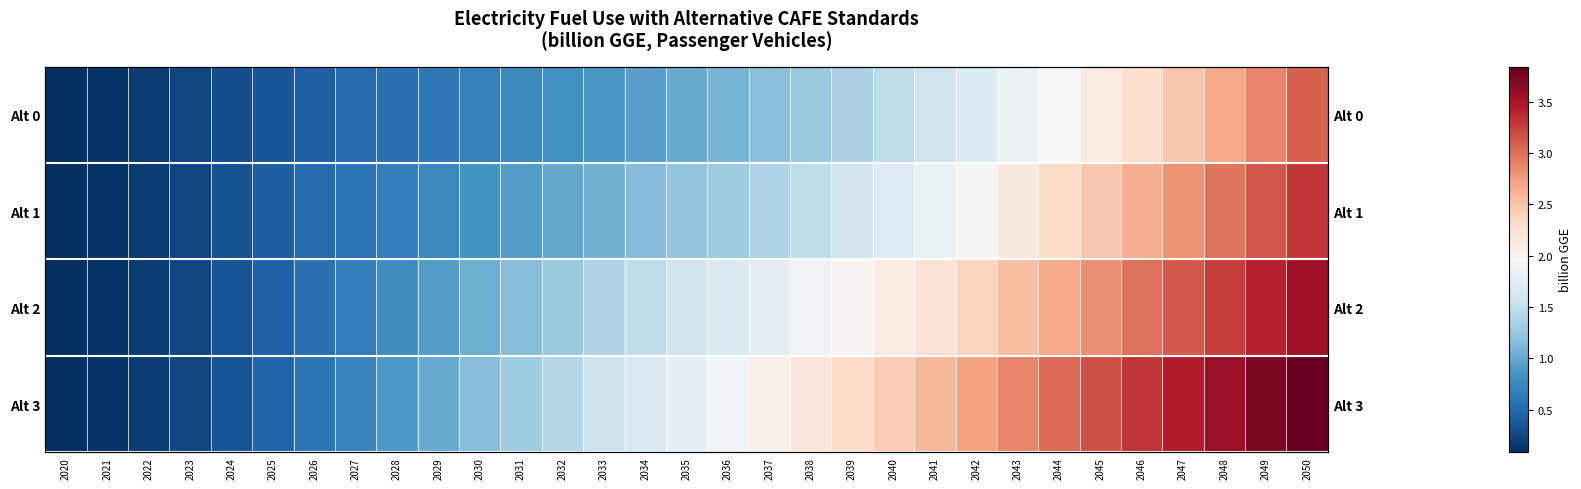

Rank the categories by Alt 3 value from lowest to highest.

2020, 2021, 2022, 2023, 2024, 2025, 2026, 2027, 2028, 2029, 2030, 2031, 2032, 2033, 2034, 2035, 2036, 2037, 2038, 2039, 2040, 2041, 2042, 2043, 2044, 2045, 2046, 2047, 2048, 2049, 2050